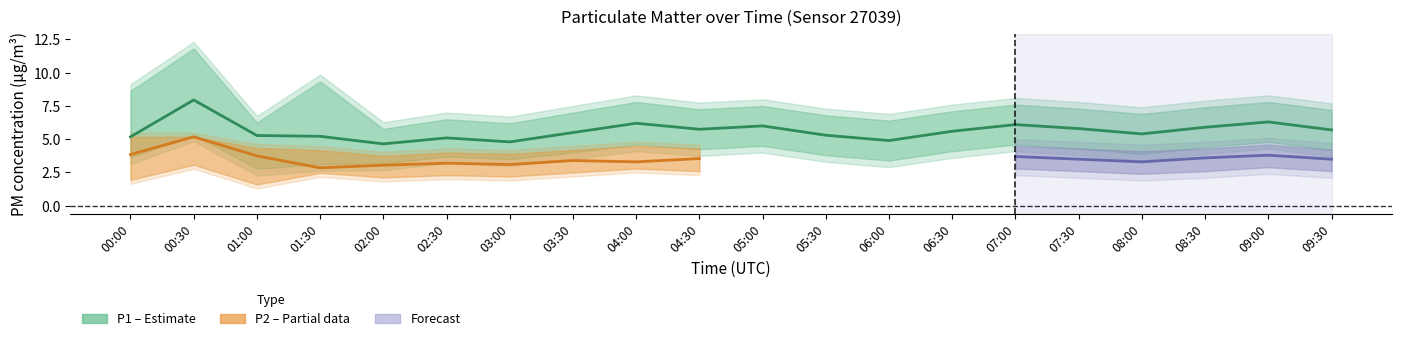

True or false: P1_upper and P2 intersect in this chart.

False